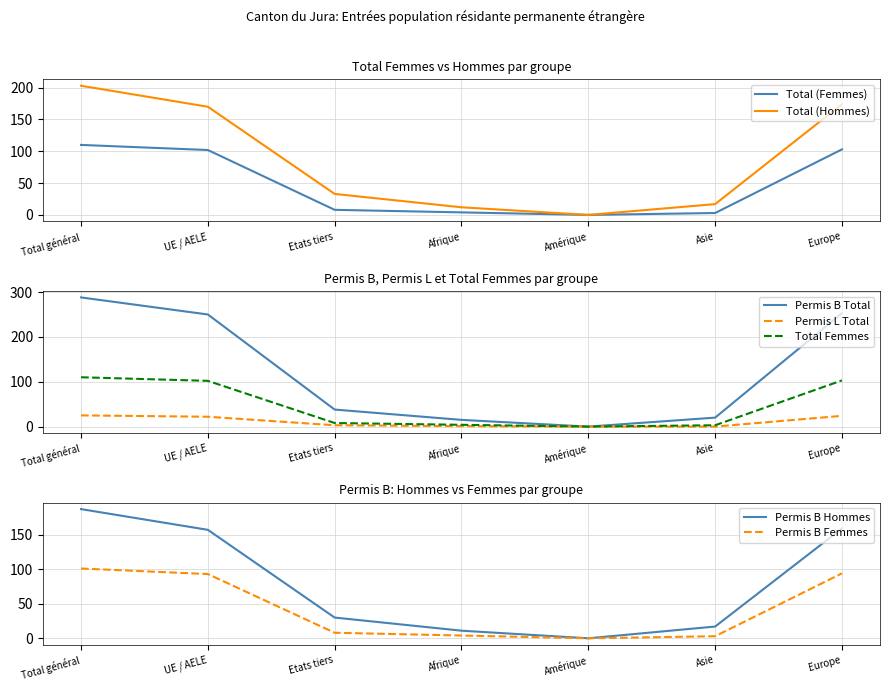

Reading left to right, transcribe all the data shown in this chart.

Total (Femmes): Total général=110	UE / AELE=102	Etats tiers=8	Afrique=4	Amérique=0	Asie=3	Europe=103
Total (Hommes): Total général=203	UE / AELE=170	Etats tiers=33	Afrique=12	Amérique=0	Asie=17	Europe=174
Permis L Total: Total général=25	UE / AELE=22	Etats tiers=3	Afrique=1	Amérique=0	Asie=0	Europe=24
Permis B Total: Total général=288	UE / AELE=250	Etats tiers=38	Afrique=15	Amérique=0	Asie=20	Europe=253
Permis B Femmes: Total général=101	UE / AELE=93	Etats tiers=8	Afrique=4	Amérique=0	Asie=3	Europe=94
Permis B Hommes: Total général=187	UE / AELE=157	Etats tiers=30	Afrique=11	Amérique=0	Asie=17	Europe=159